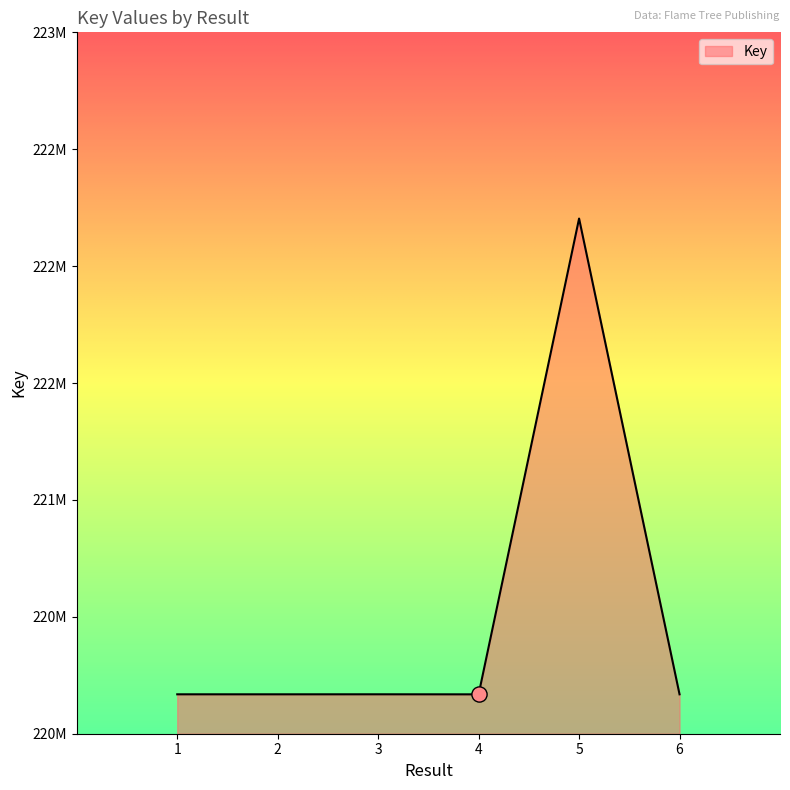

What is the change in value from 5 to 6?

-2035004